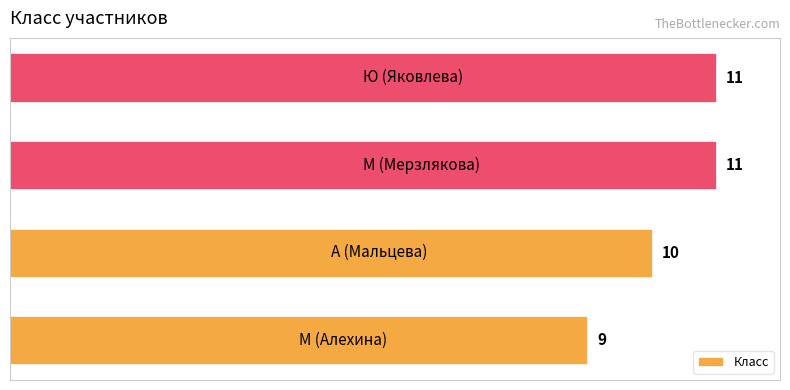

What is the smallest value displayed?

9